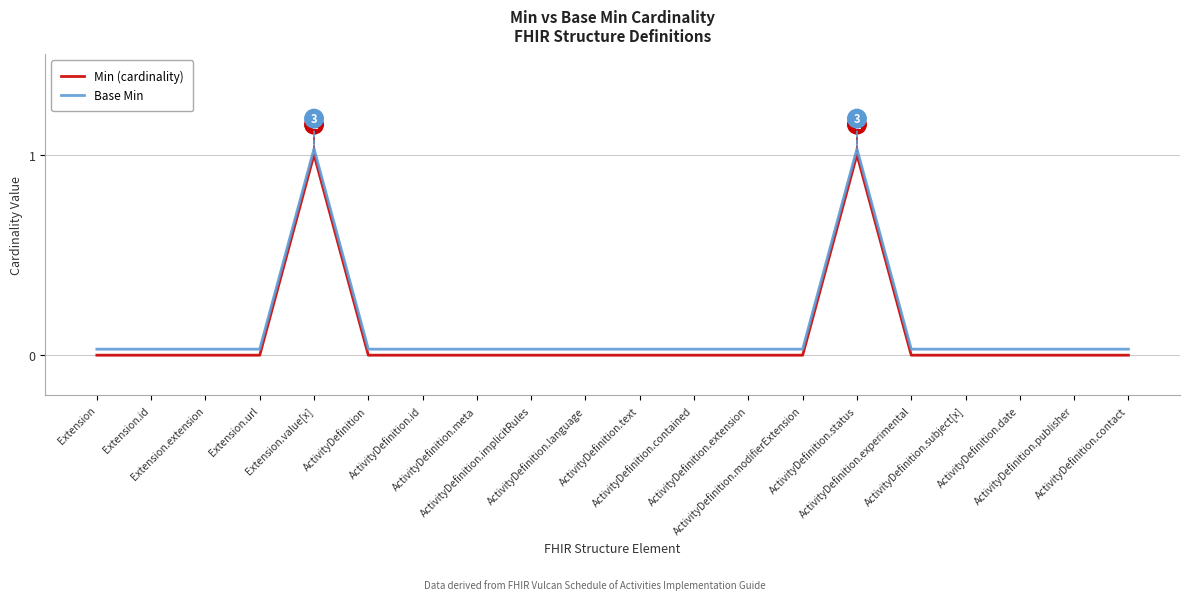

True or false: Min (cardinality) and Base Min intersect in this chart.

False